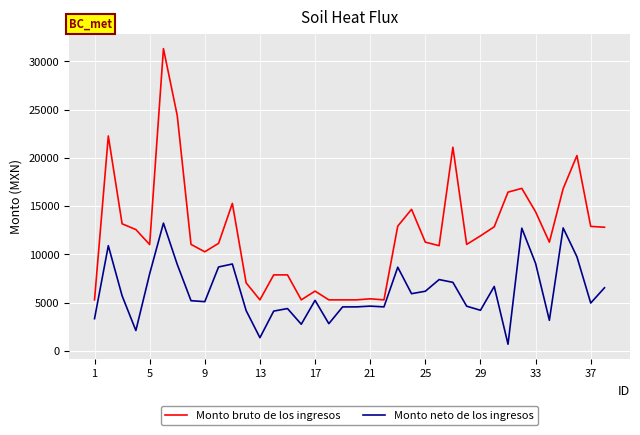

How many lines are shown in the chart?

2